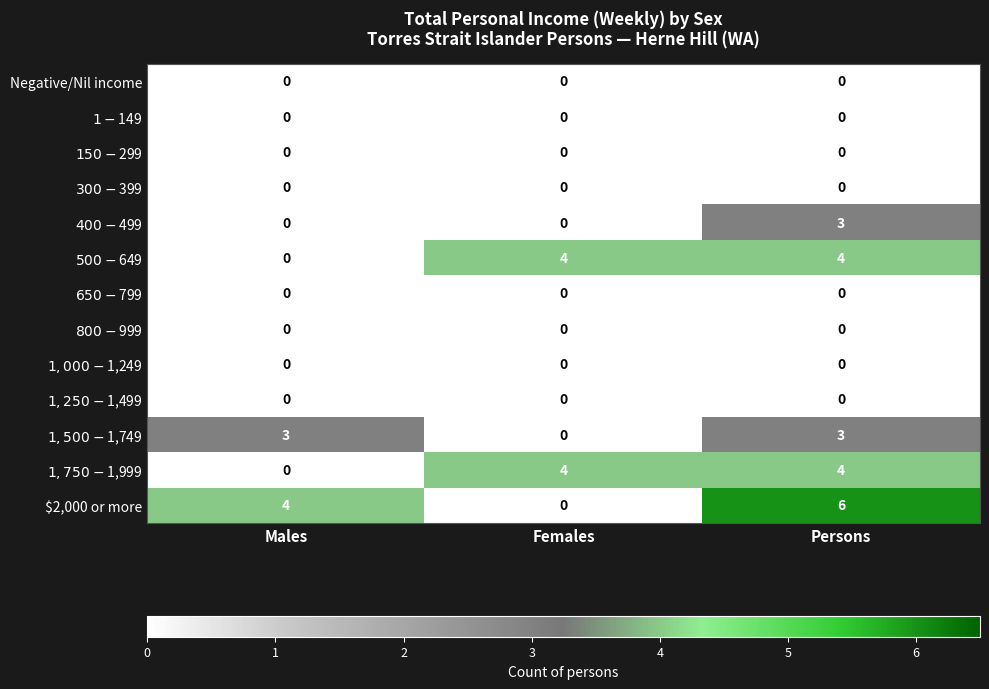

At how many categories does at least one series exceed 5?

1